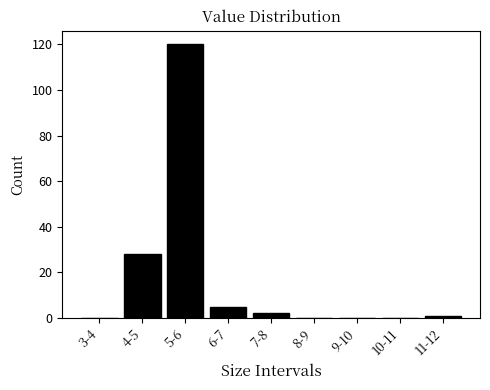

Reading right to left, extract all data points from this chart.

11-12=1	10-11=0	9-10=0	8-9=0	7-8=2	6-7=5	5-6=120	4-5=28	3-4=0